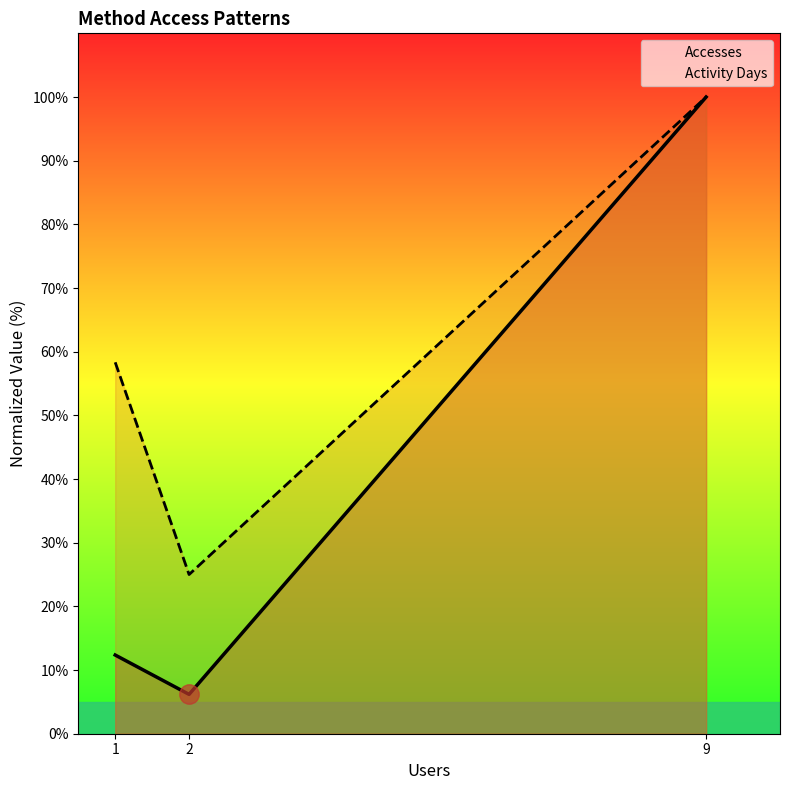

How many lines are shown in the chart?

2